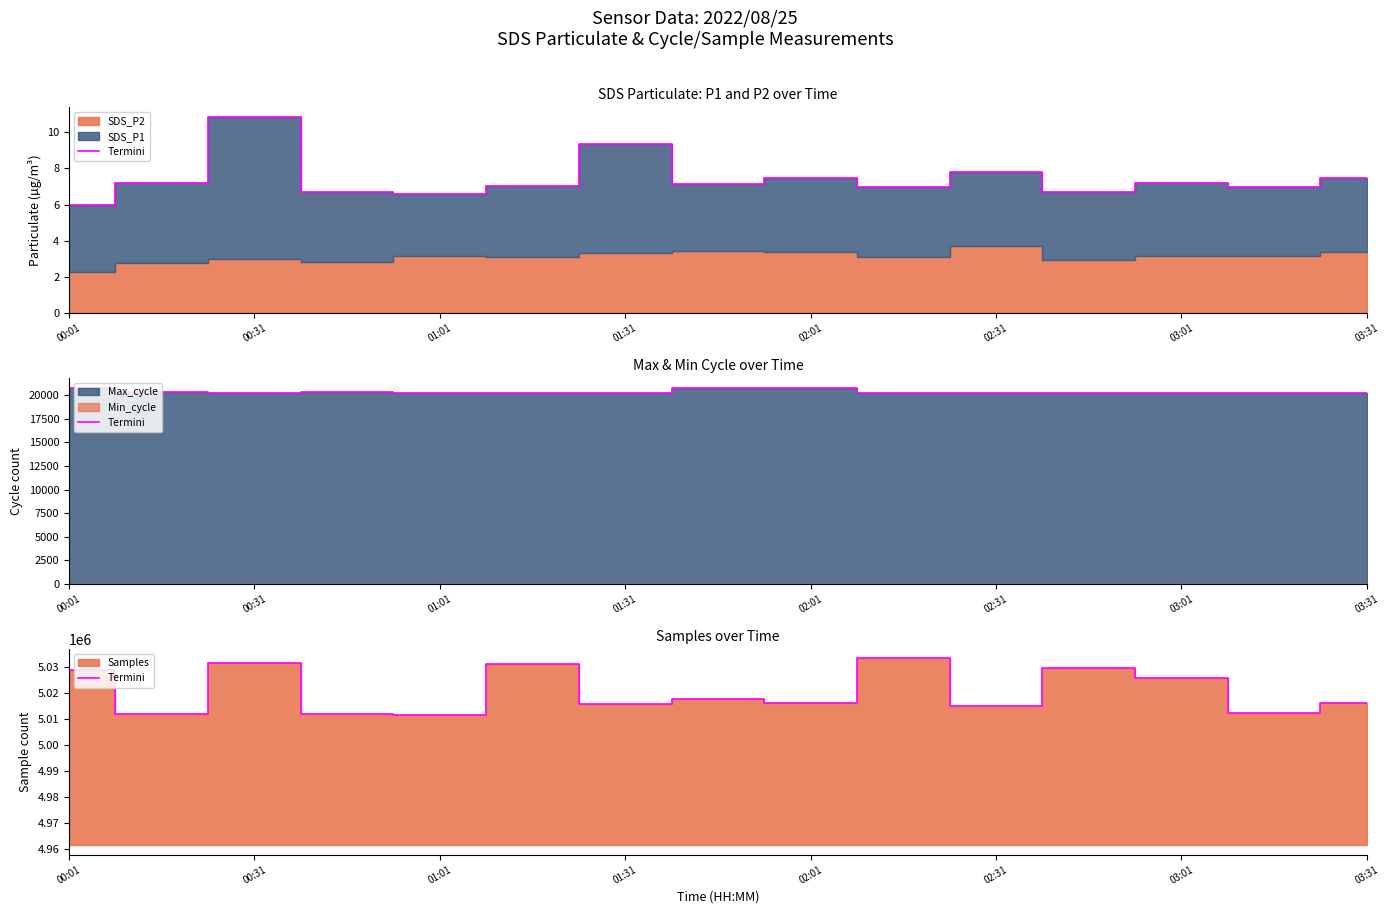

How many values exceed 5016152?

7